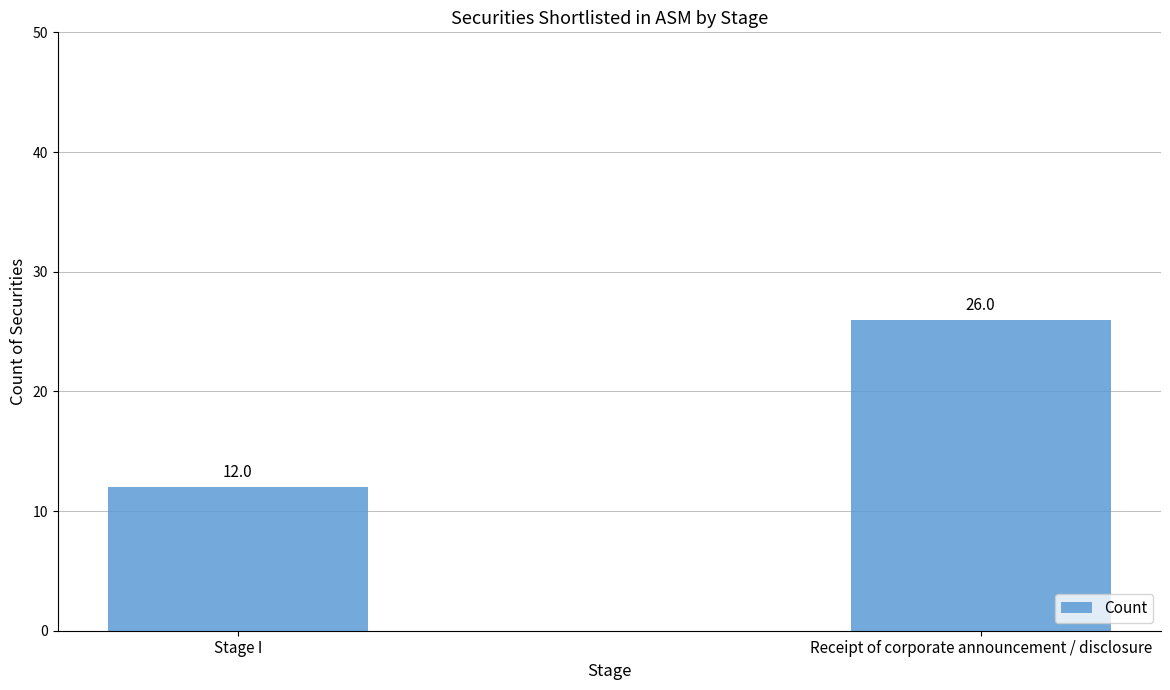

What is the label of the 1st bar from the right?

Receipt of corporate announcement / disclosure